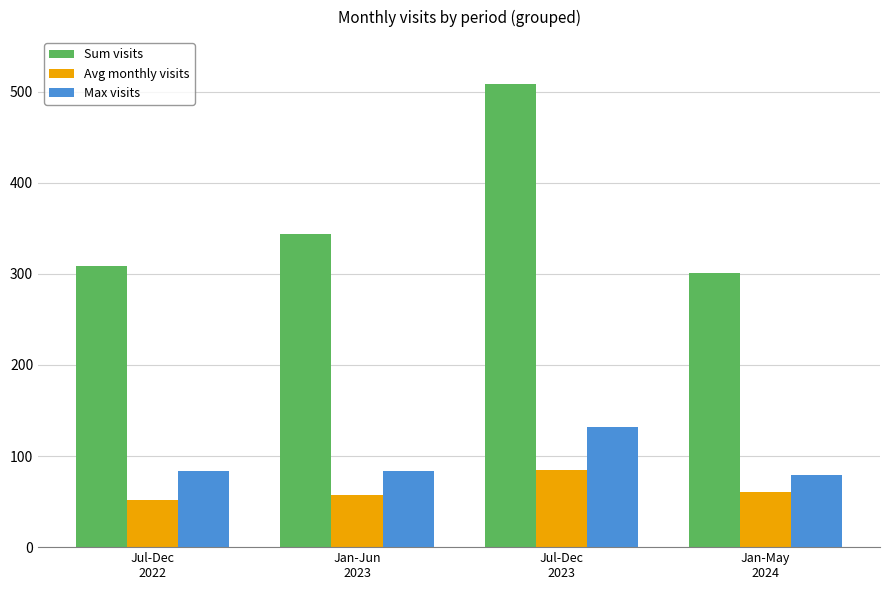

What is the total value across all series at Jan-May
2024?

440